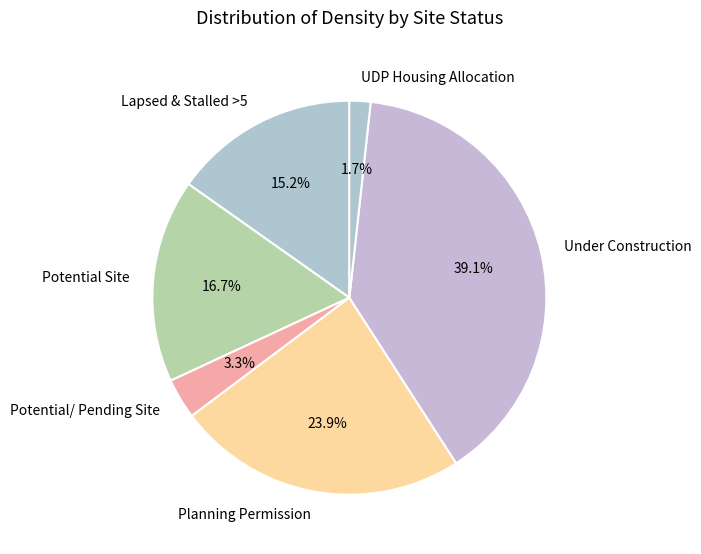

Which category has the smallest portion of the pie?

UDP Housing Allocation